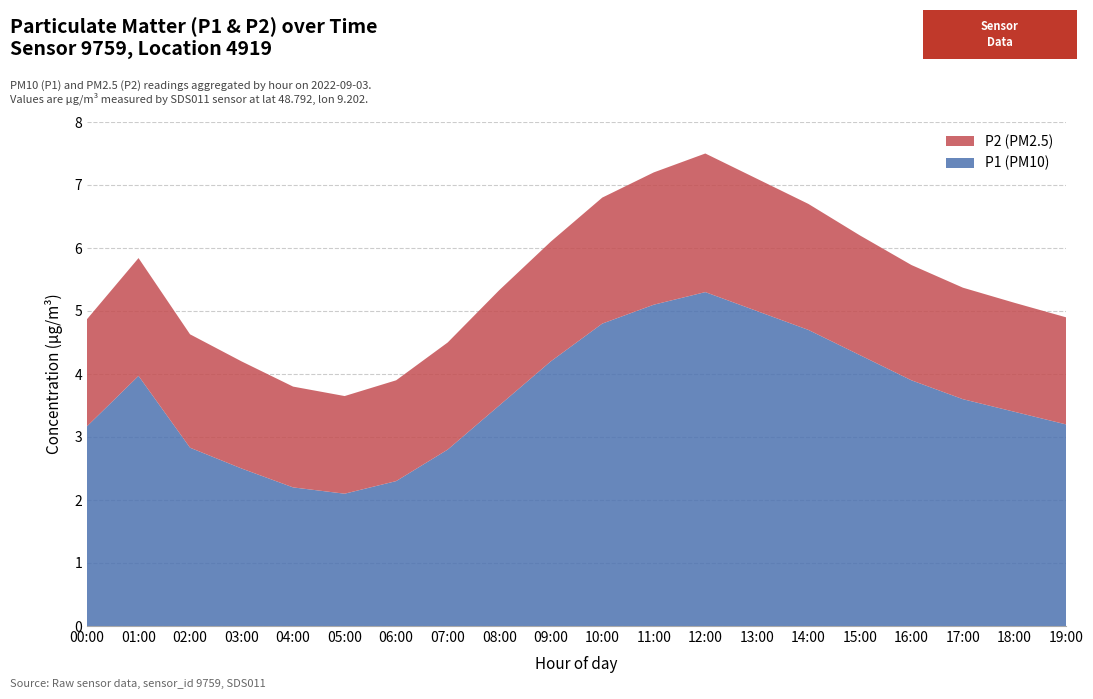

Reading left to right, list all the values displayed in this chart.

P1 (PM10): 3.2	4.0	2.8	2.5	2.2	2.1	2.3	2.8	3.5	4.2	4.8	5.1	5.3	5.0	4.7	4.3	3.9	3.6	3.4	3.2
P2 (PM2.5): 1.7	1.9	1.8	1.7	1.6	1.6	1.6	1.7	1.8	1.9	2.0	2.1	2.2	2.1	2.0	1.9	1.8	1.8	1.7	1.7